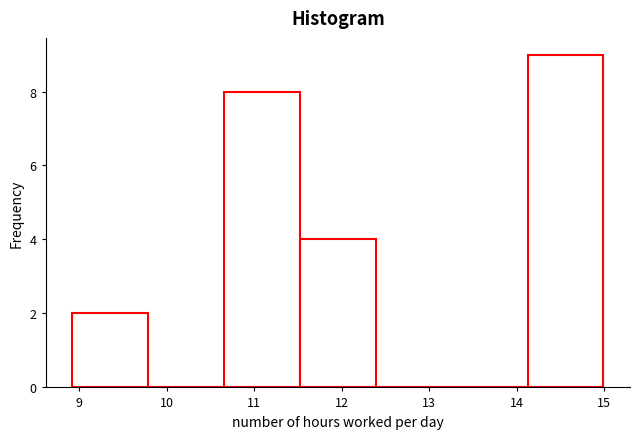

Reading left to right, list every bar in this chart as the range it spans on the x-axis followed by its height. Neither the bar edges nor the heights are printed on the chart, so give them approximately, as read against the axes.

8.9 to 9.8: 2
9.8 to 10.7: 0
10.7 to 11.5: 8
11.5 to 12.4: 4
12.4 to 13.3: 0
13.3 to 14.1: 0
14.1 to 15.0: 9